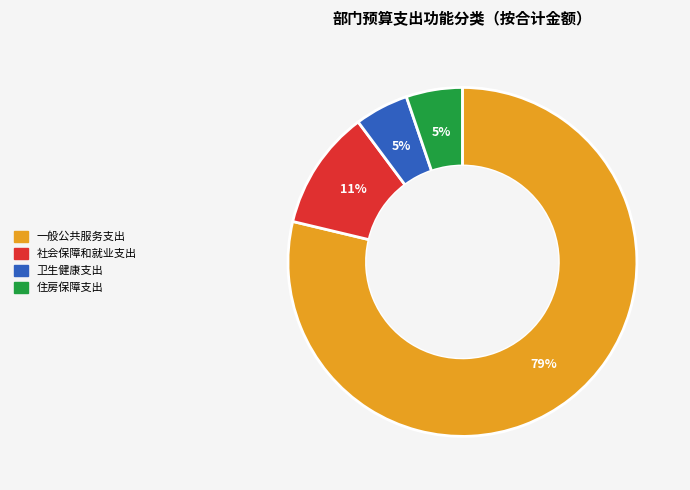

Which has a higher value, 一般公共服务支出 or 住房保障支出?

一般公共服务支出